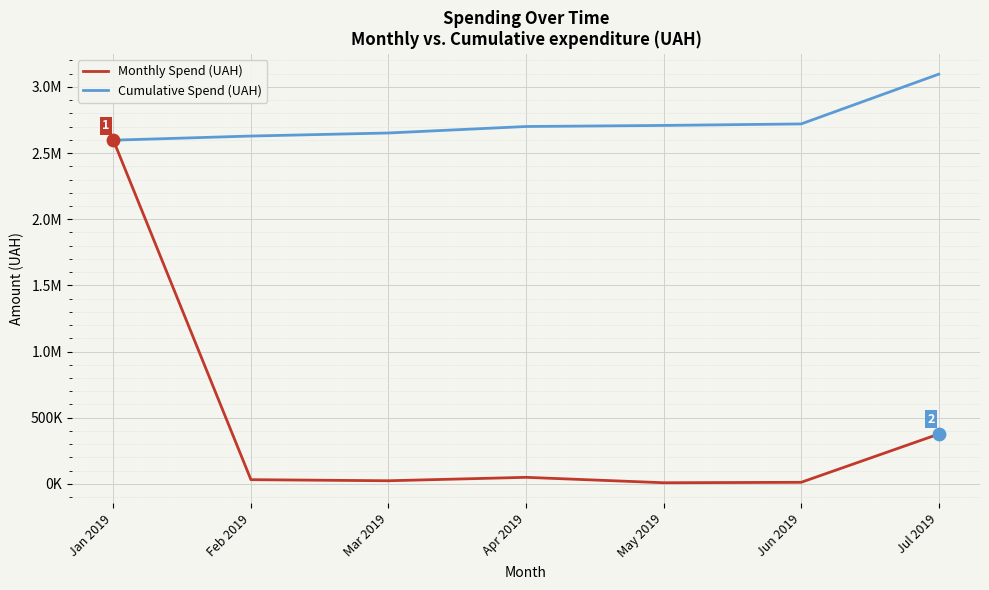

What are all the series names shown in the legend?

Monthly Spend (UAH), Cumulative Spend (UAH)